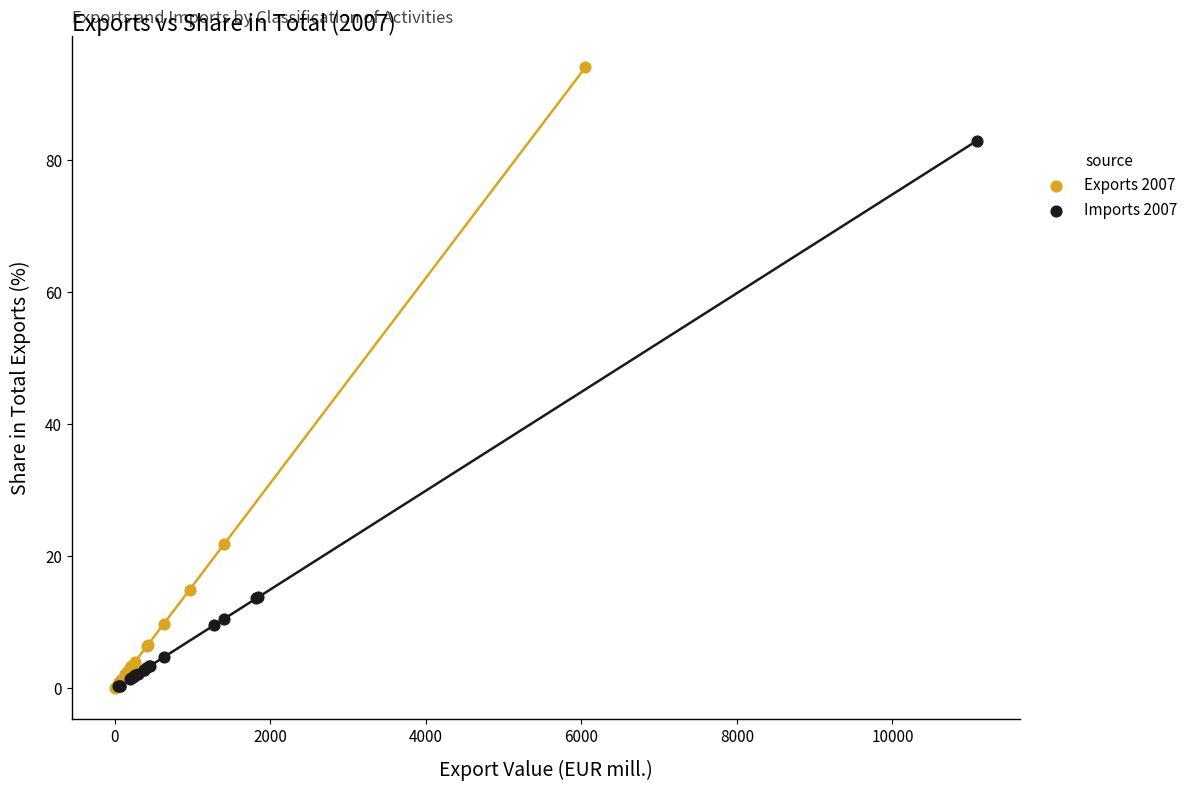

Which series reaches the maximum Y coordinate?

Exports 2007